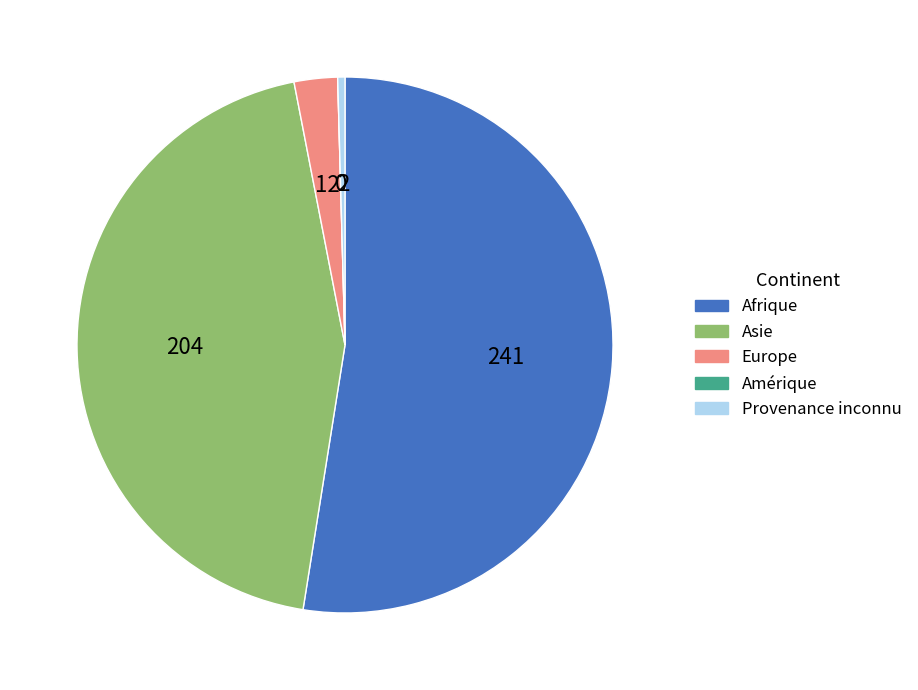

Approximately how many times larger is the value at Asie compared to Provenance inconnu?

102.0